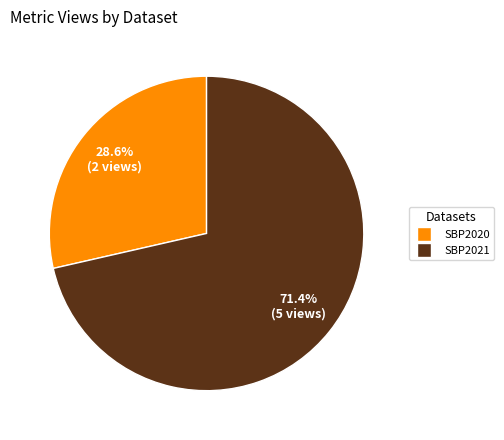

Do SBP2021 and SBP2020 together represent more than half of the pie?

Yes